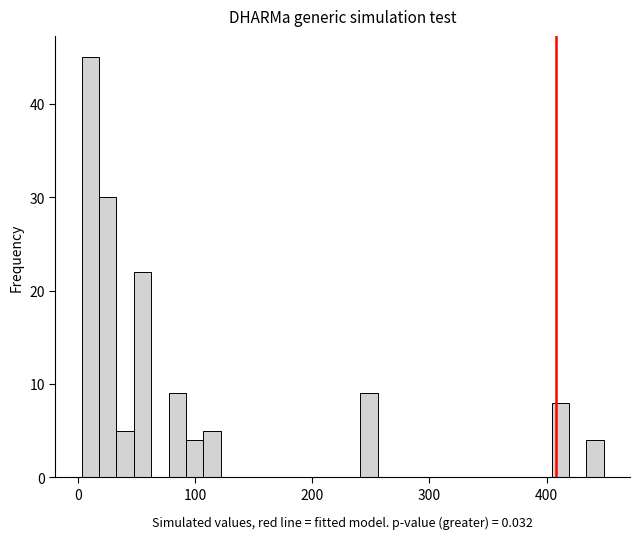

Around what value on the x-axis is the tallest bar? Give the approximate position of its centre, as read against the axis.

10